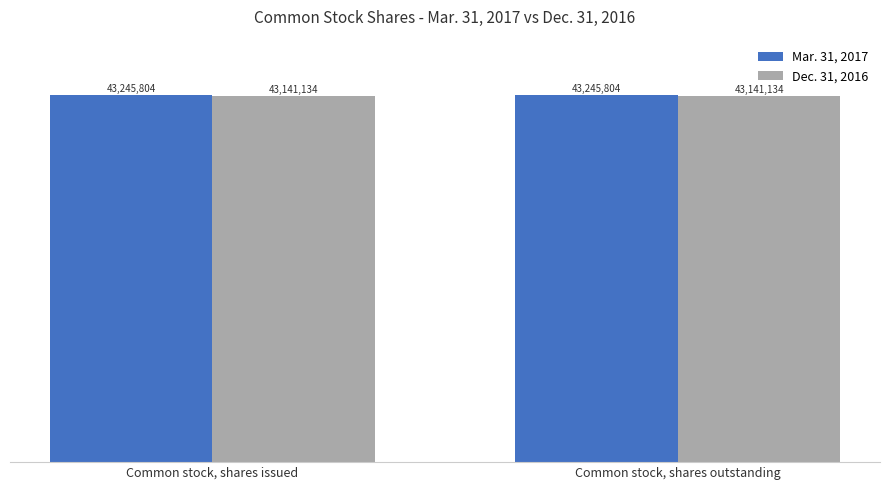

What are all the series names shown in the legend?

Mar. 31, 2017, Dec. 31, 2016